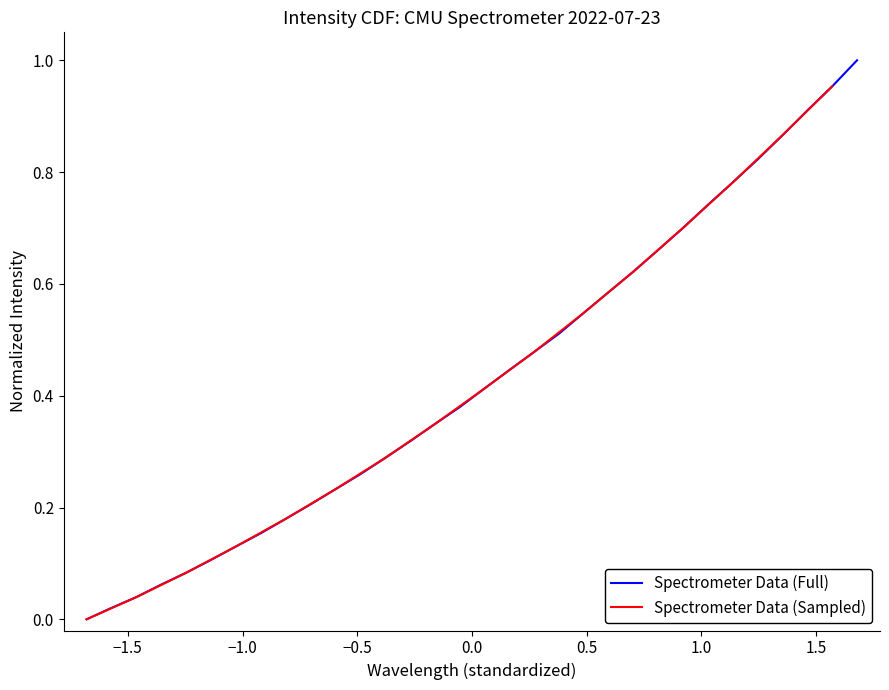

What is the value of the 16th point from the left?

0.4